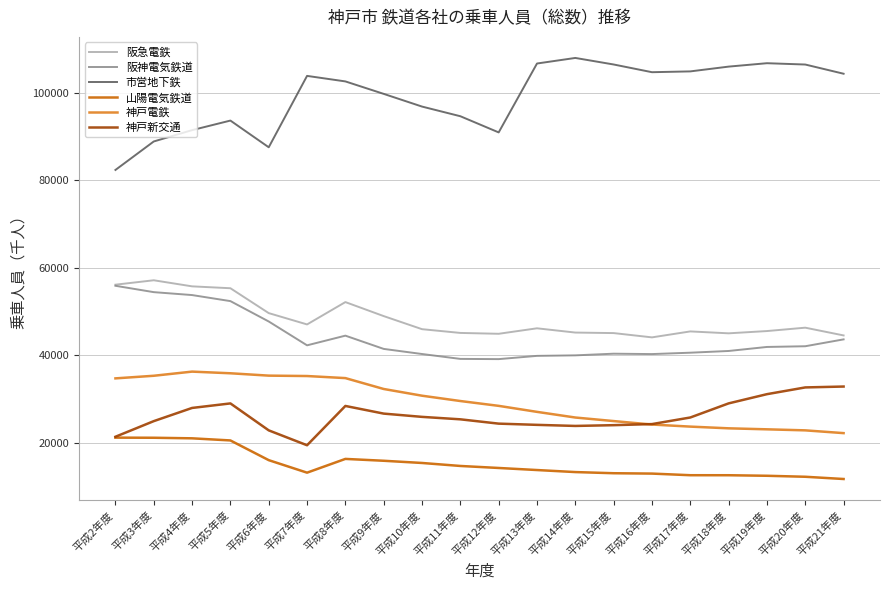

What is the highest value of the 山陽電気鉄道 series?

21121